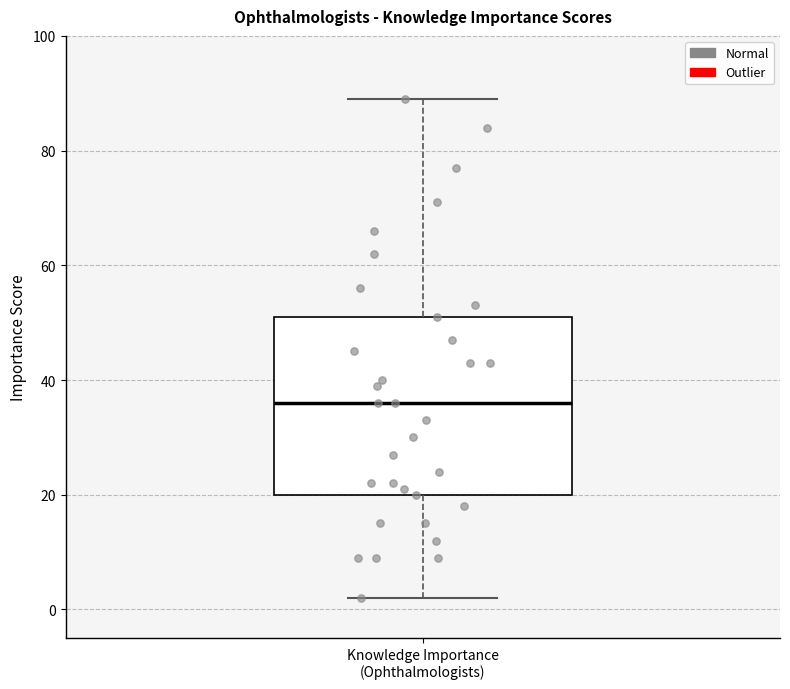

Transcribe this box plot: give where the median line is, the range the box spans, and where the two whiskers end, as read against the y-axis. The values are not printed on the chart, so give them approximately, as read against the axis.

median 36, box 20 to 52, whiskers 2 to 90